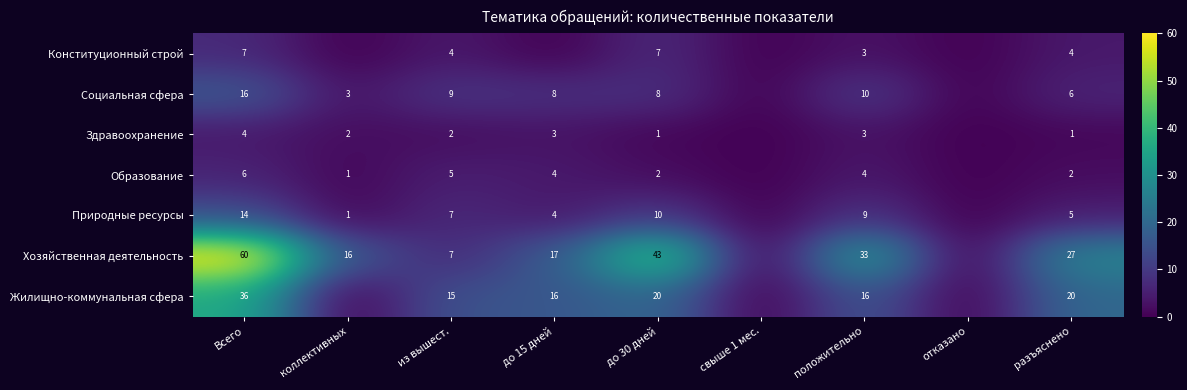

What is the difference between the Природные ресурсы values at до 15 дней and коллективных?

3